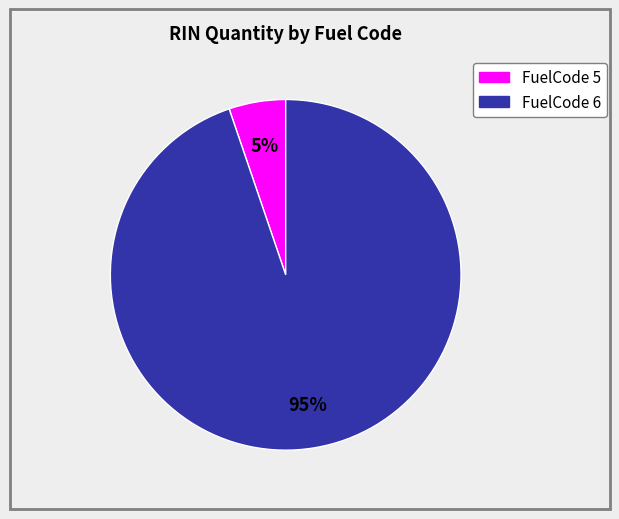

To the nearest percent, what is the average slice percentage?

50%